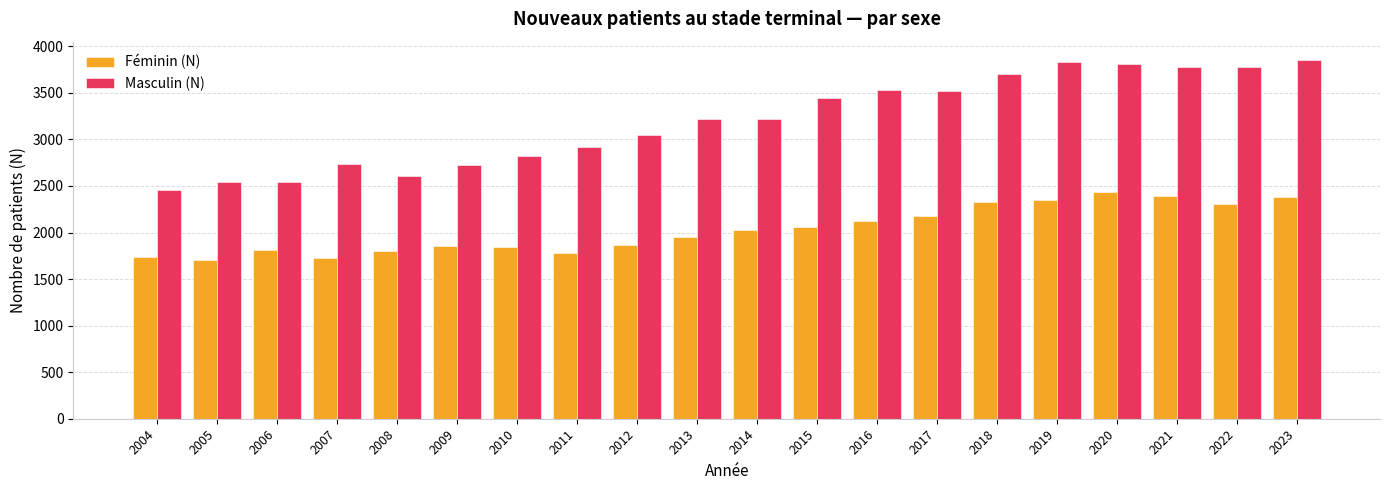

Is the value of Féminin (N) at 2011 greater than the value of Masculin (N) at 2006?

No